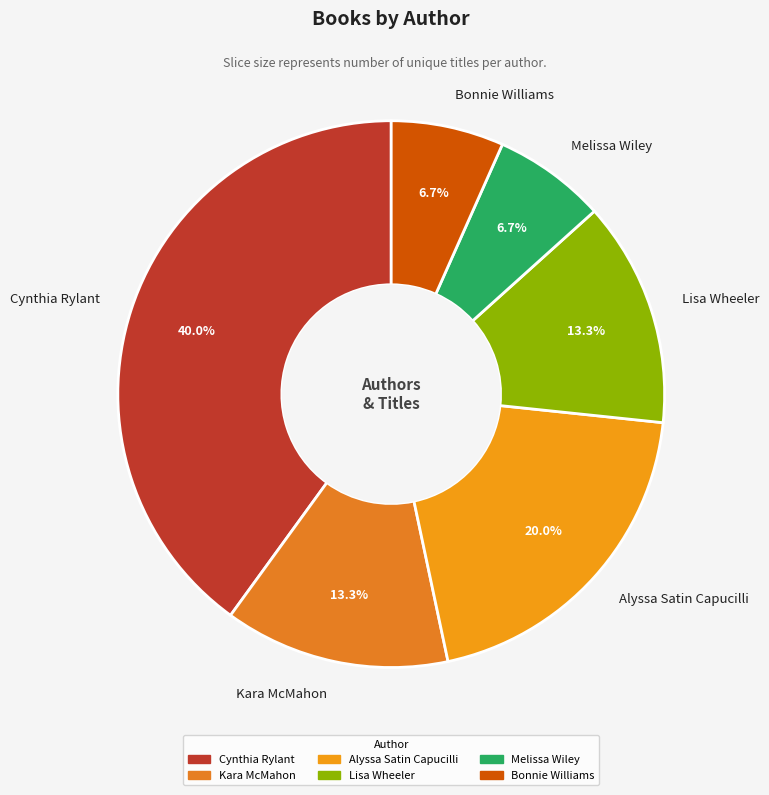

Count the number of slices in the pie.

6